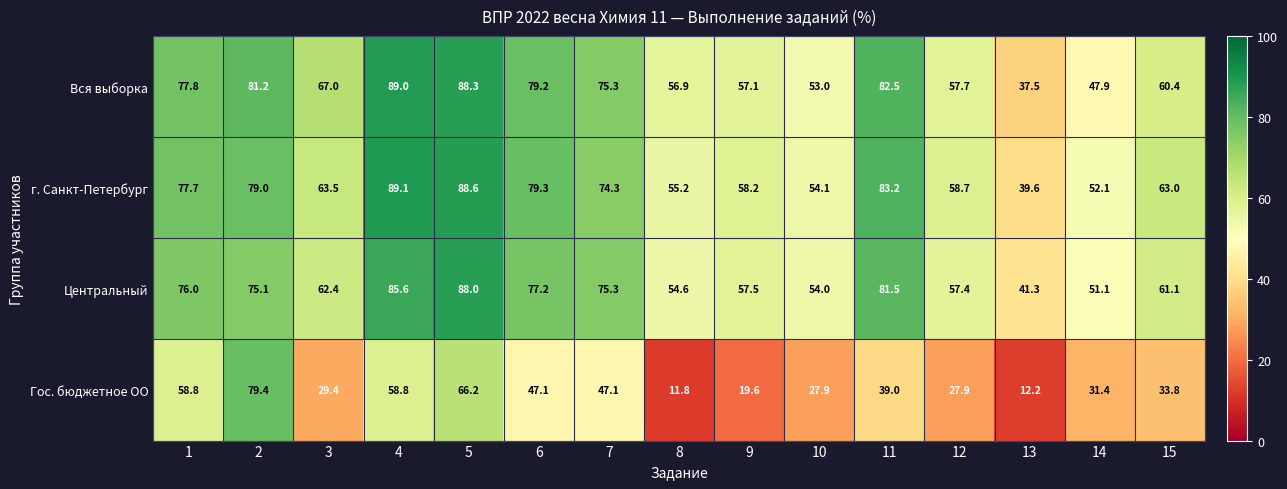

What is the sum of all Вся выборка values?

1010.8